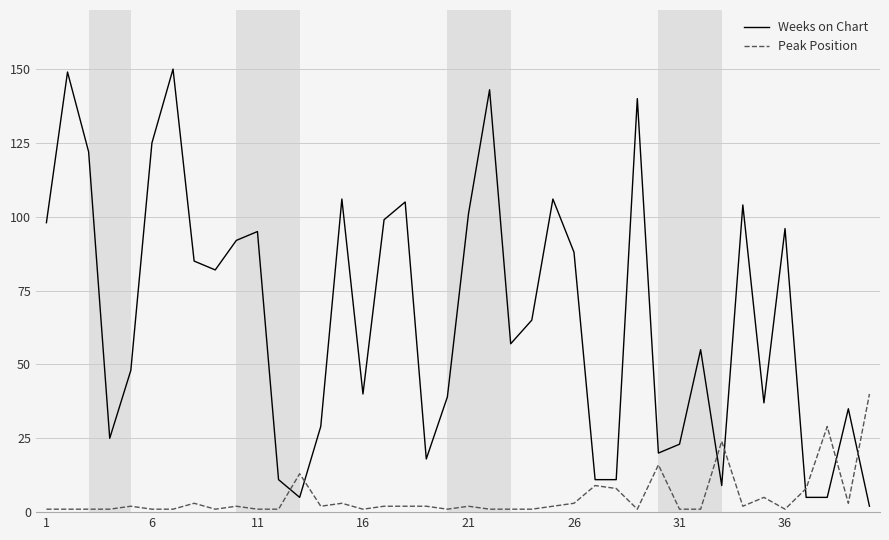

Is this an area chart (filled region under the line)?

No